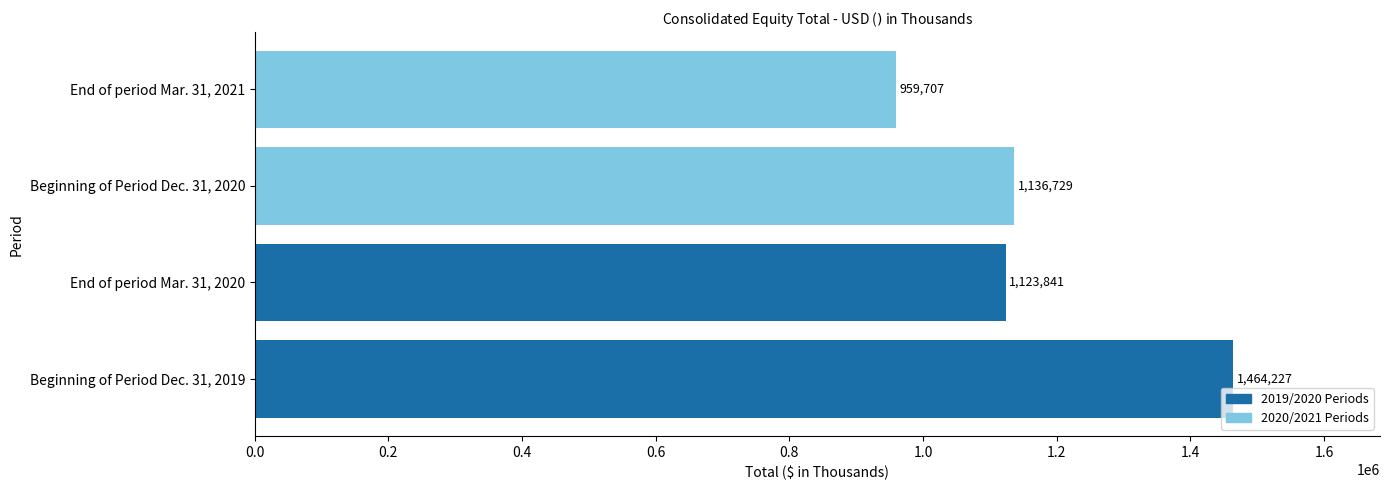

List the labels in order of value, smallest first.

End of period Mar. 31, 2021, End of period Mar. 31, 2020, Beginning of Period Dec. 31, 2020, Beginning of Period Dec. 31, 2019